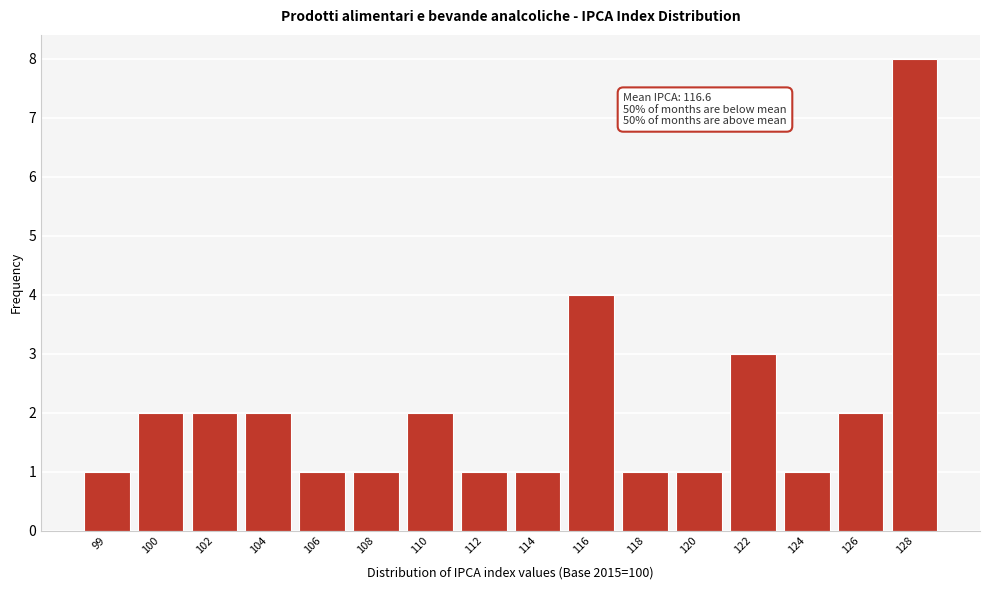

Reading left to right, transcribe all the data shown in this chart.

99=1	100=2	102=2	104=2	106=1	108=1	110=2	112=1	114=1	116=4	118=1	120=1	122=3	124=1	126=2	128=8